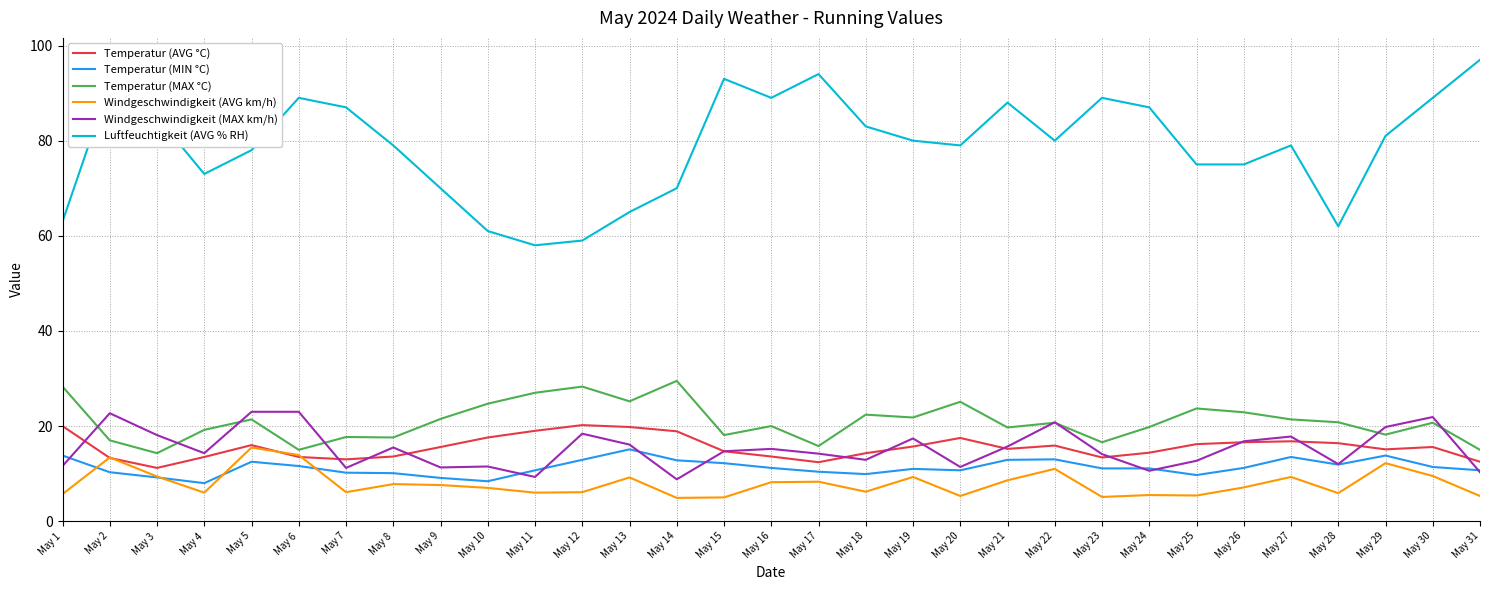

Which series has the largest total across all categories?

Luftfeuchtigkeit (AVG % RH)